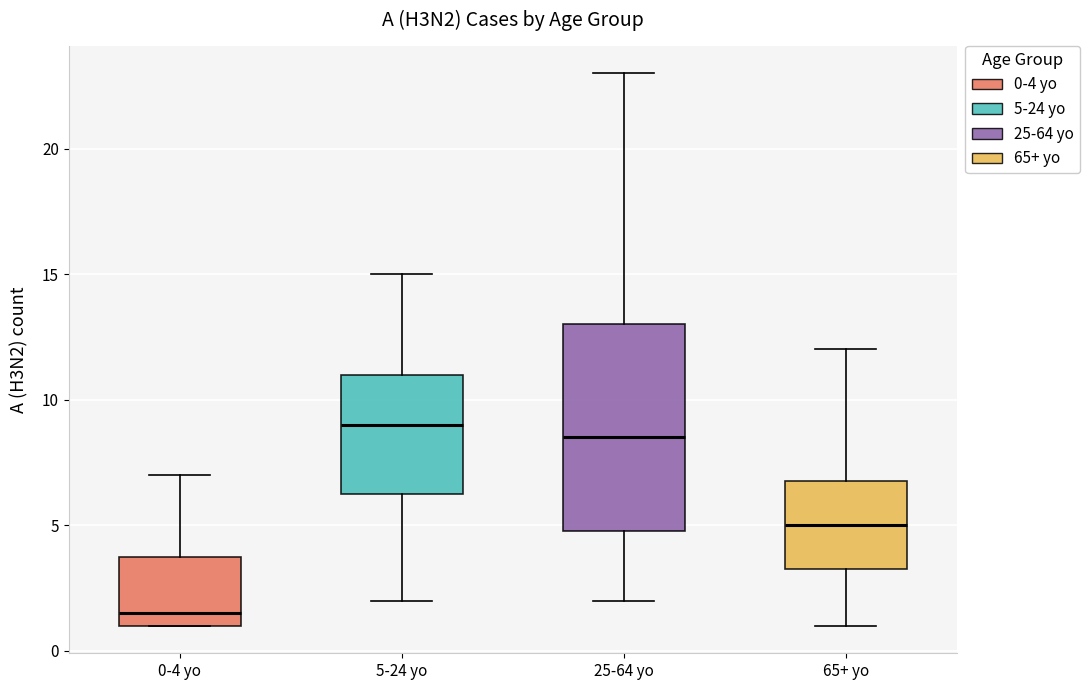

Reading left to right, read every box against the y-axis: the position of its median line, the range the box covers, and the ends of its whiskers. The values are not printed on the chart, so give them approximately, as read against the axis.

0-4 yo: median 1.5, box 1.0 to 4.0, whiskers 1.0 to 7.0
5-24 yo: median 9.0, box 6.5 to 11.0, whiskers 2.0 to 15.0
25-64 yo: median 8.5, box 5.0 to 13.0, whiskers 2.0 to 23.0
65+ yo: median 5.0, box 3.5 to 7.0, whiskers 1.0 to 12.0